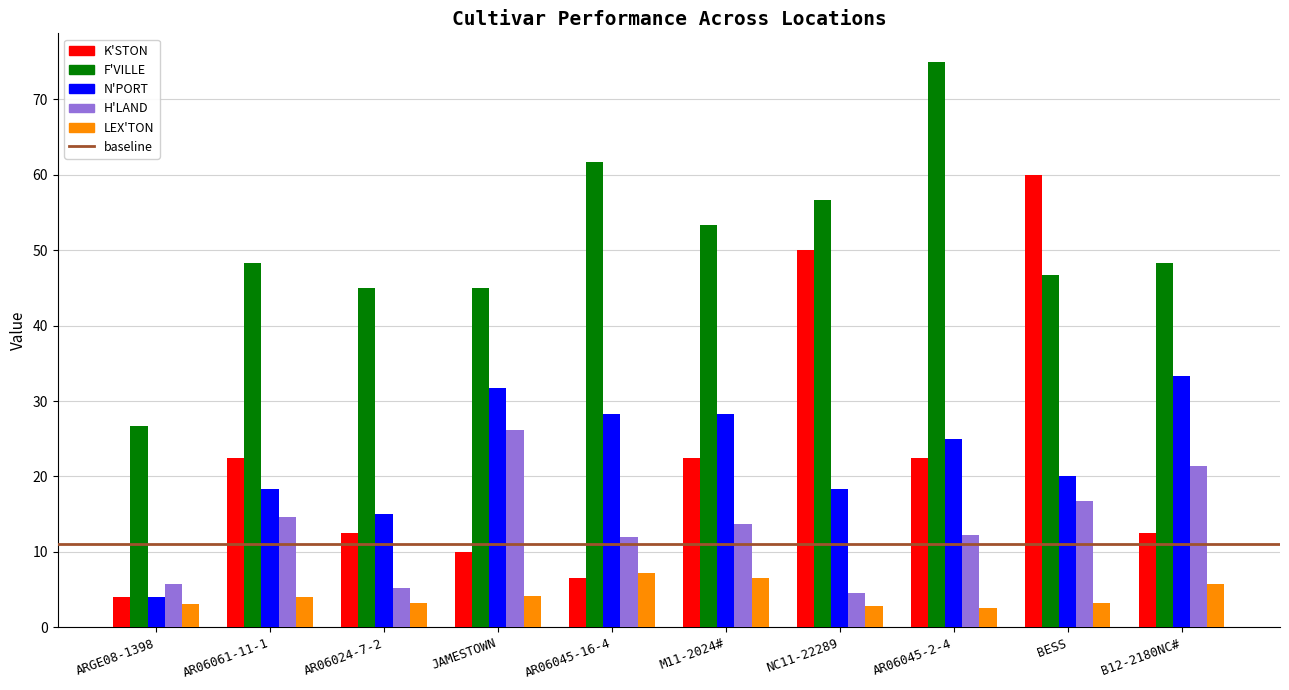

What is the difference between the maximum and second lowest values in the LEX'TON series?

4.3